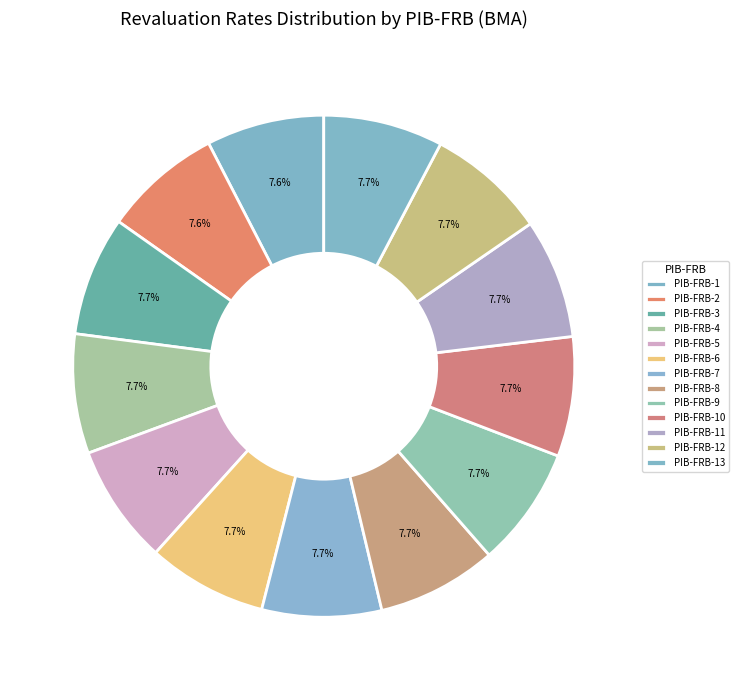

How many segments does this pie chart have?

13